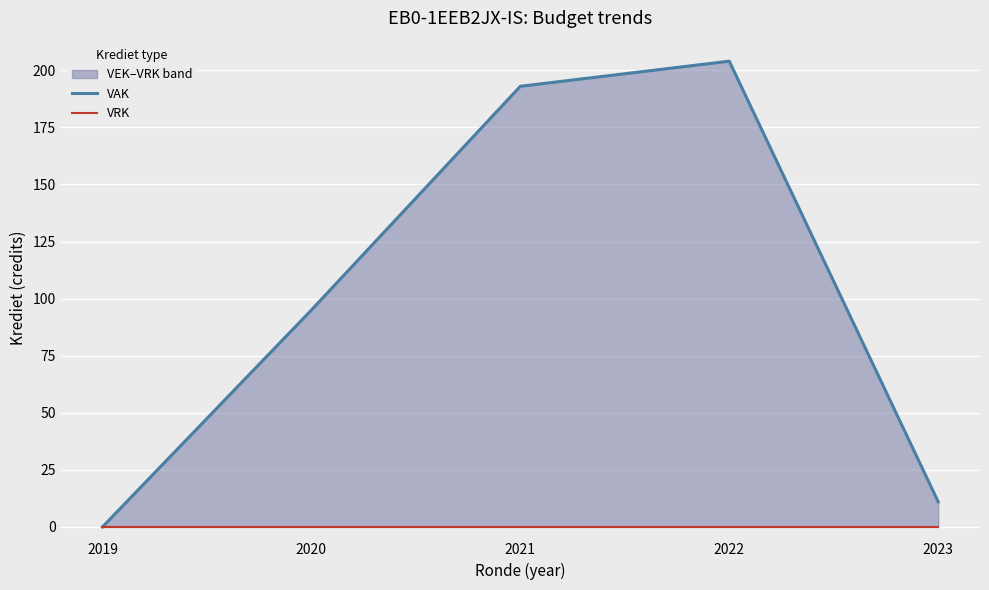

Reading left to right, list all the values displayed in this chart.

VAK: 2019=0	2020=95	2021=193	2022=204	2023=11
VRK: 2019=0	2020=0	2021=0	2022=0	2023=0